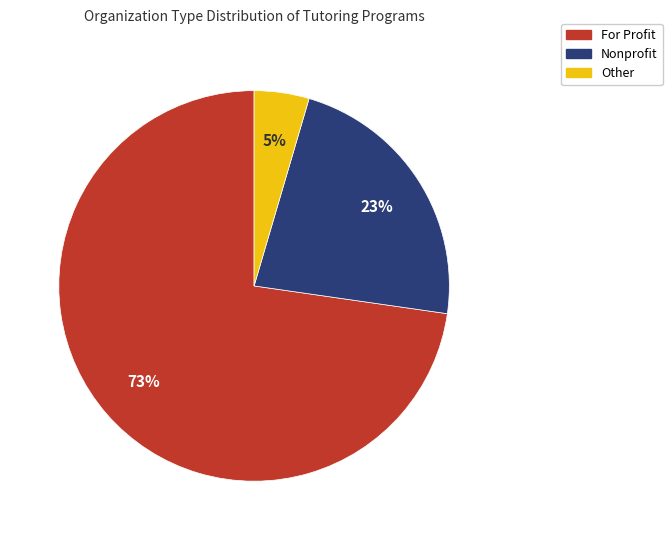

Do For Profit and Nonprofit together represent more than half of the pie?

Yes